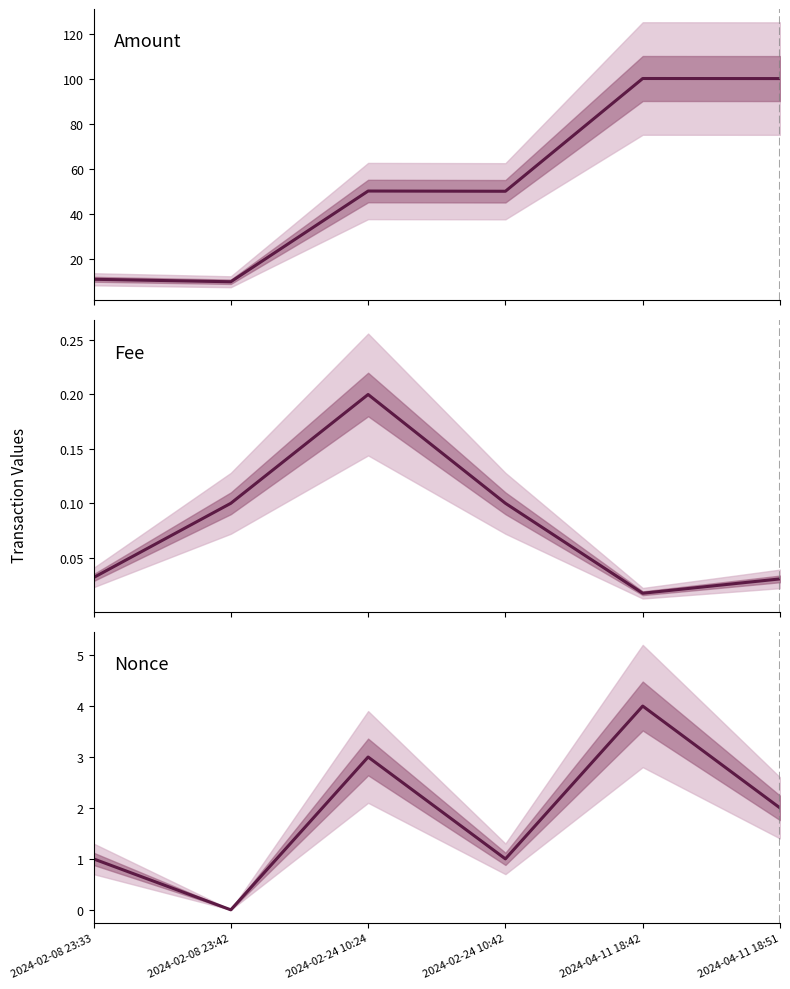

What is the total value across all series at 2024-02-08 23:33?

11.8